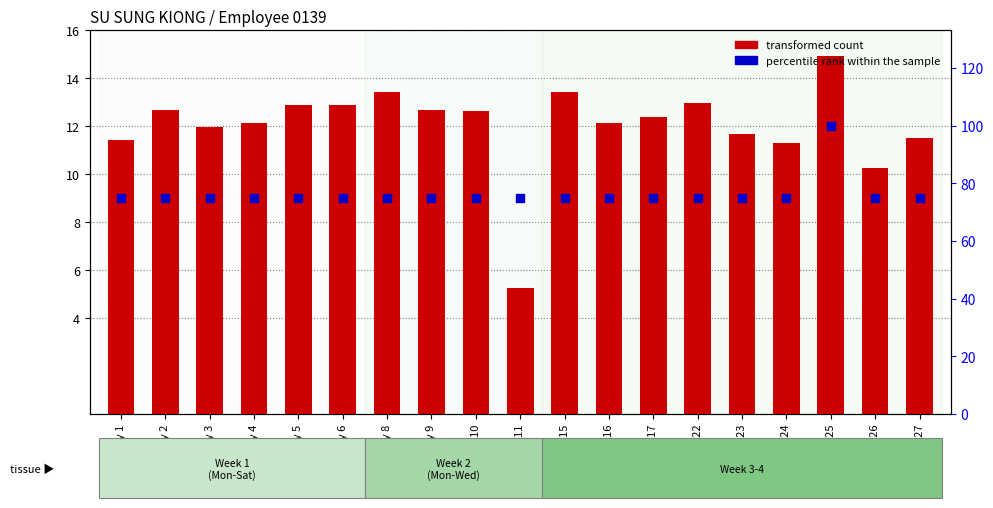

Which series reaches the maximum Y coordinate?

percentile rank within the sample